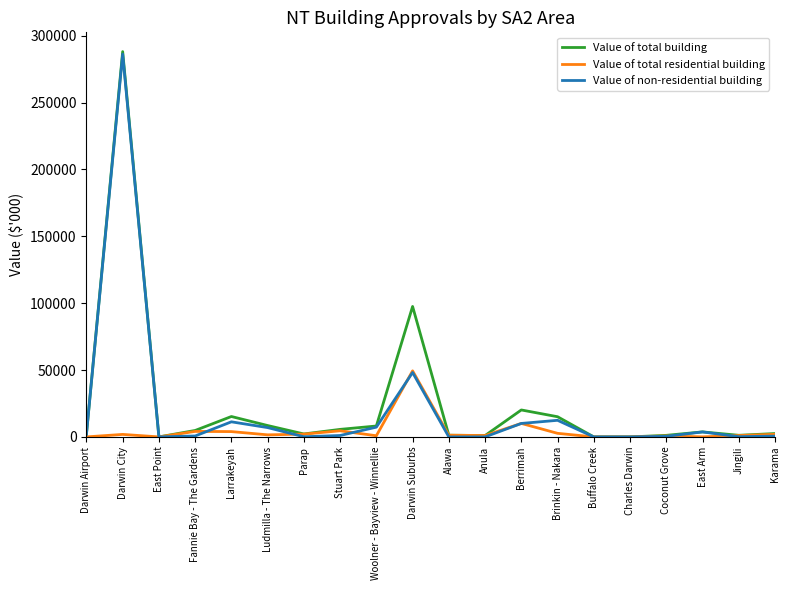

The Value of total residential building series shows 0.0 at East Point. True or false?

True